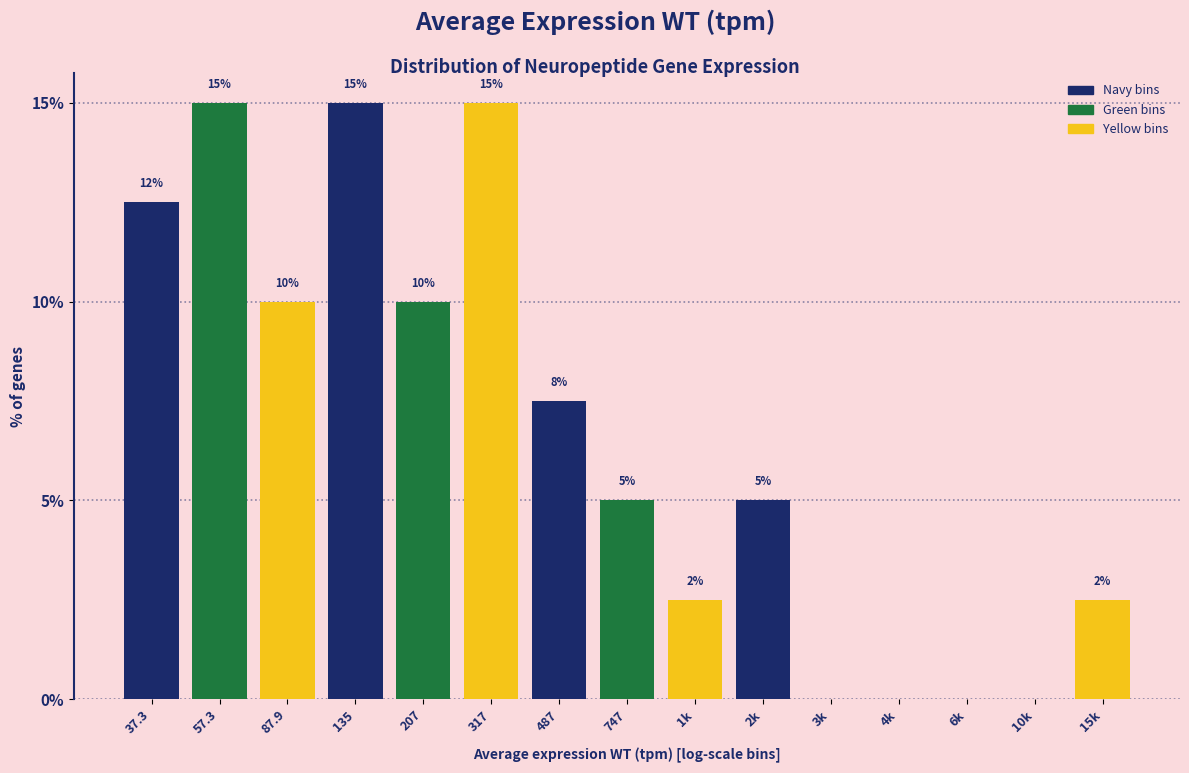

What is the sum of the values at 57.3 and 3k?

15.0